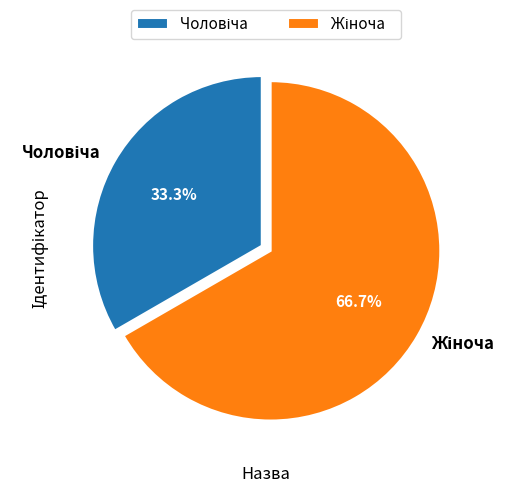

Does any single category account for the majority?

Yes